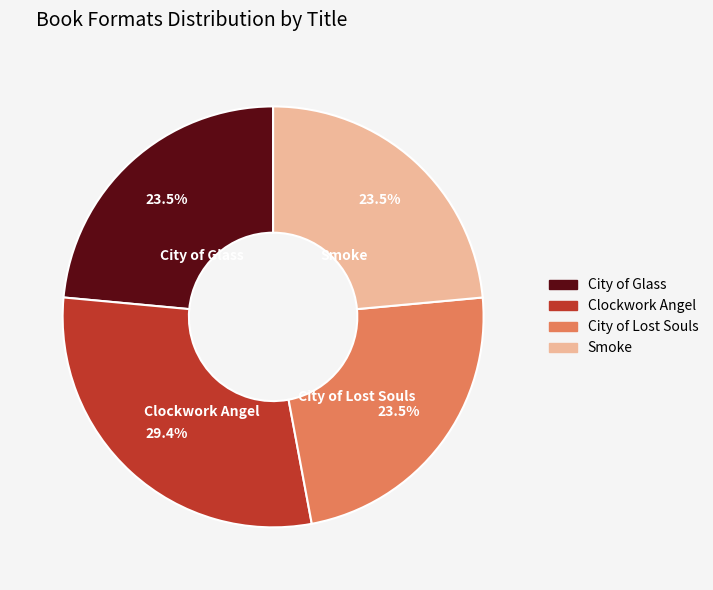

Does City of Glass represent more than half of the total?

No